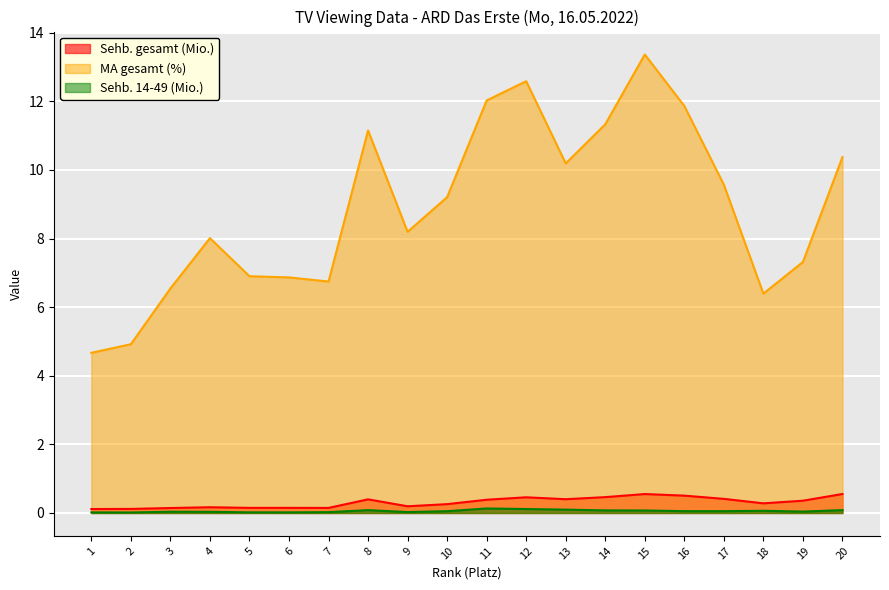

What is the spread (max minus min) of values at 16?

11.8